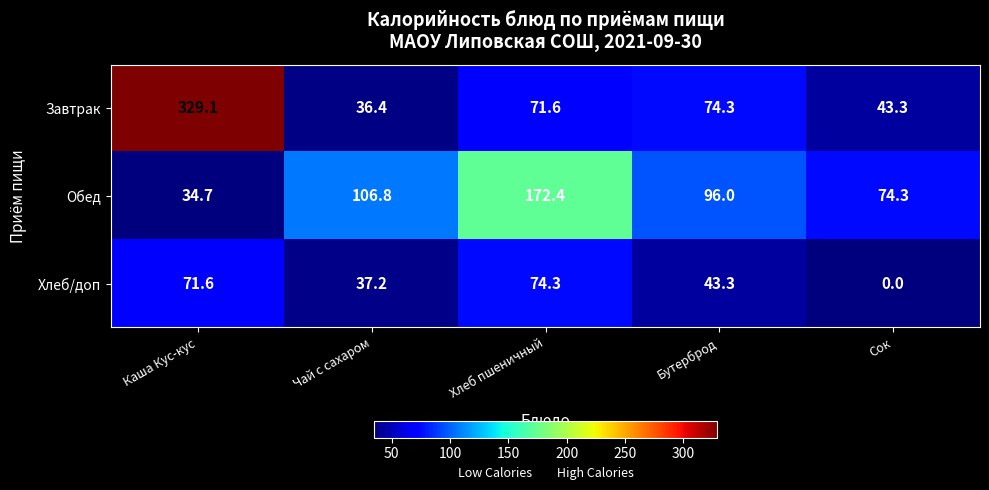

What is the average value of the Хлеб/доп series?

45.3